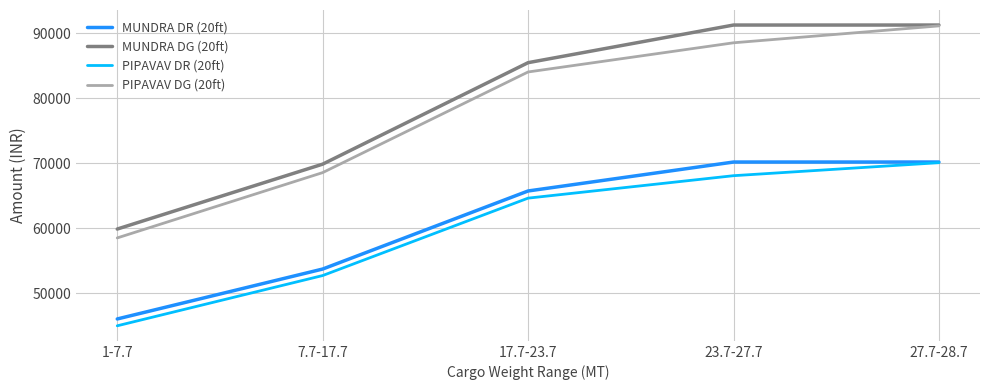

Which series changed the most between 1-7.7 and 27.7-28.7?

PIPAVAV DG (20ft)